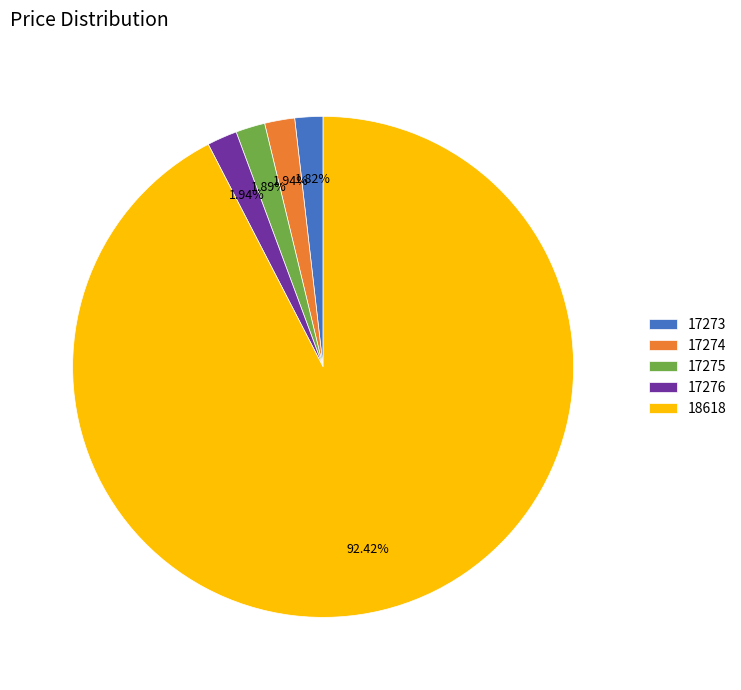

What percentage is NOT represented by 17273?

98.2%